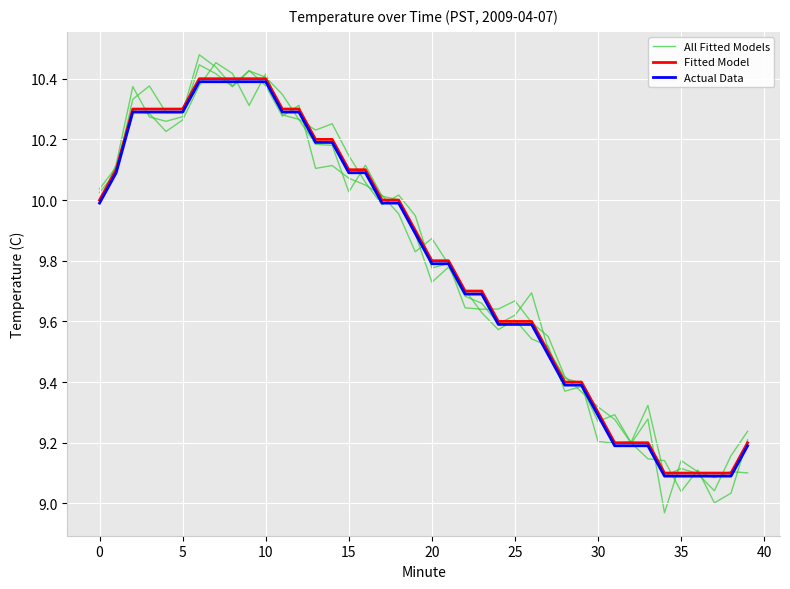

Which has a higher value, 13 or 20?

13